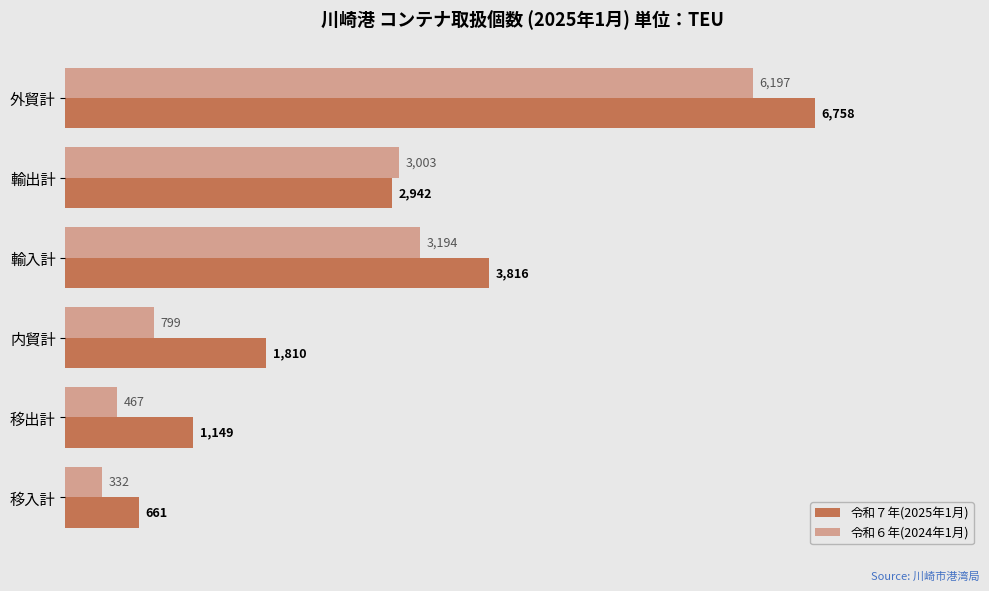

What is the difference between the maximum and minimum values in the 令和６年(2024年1月) series?

5865